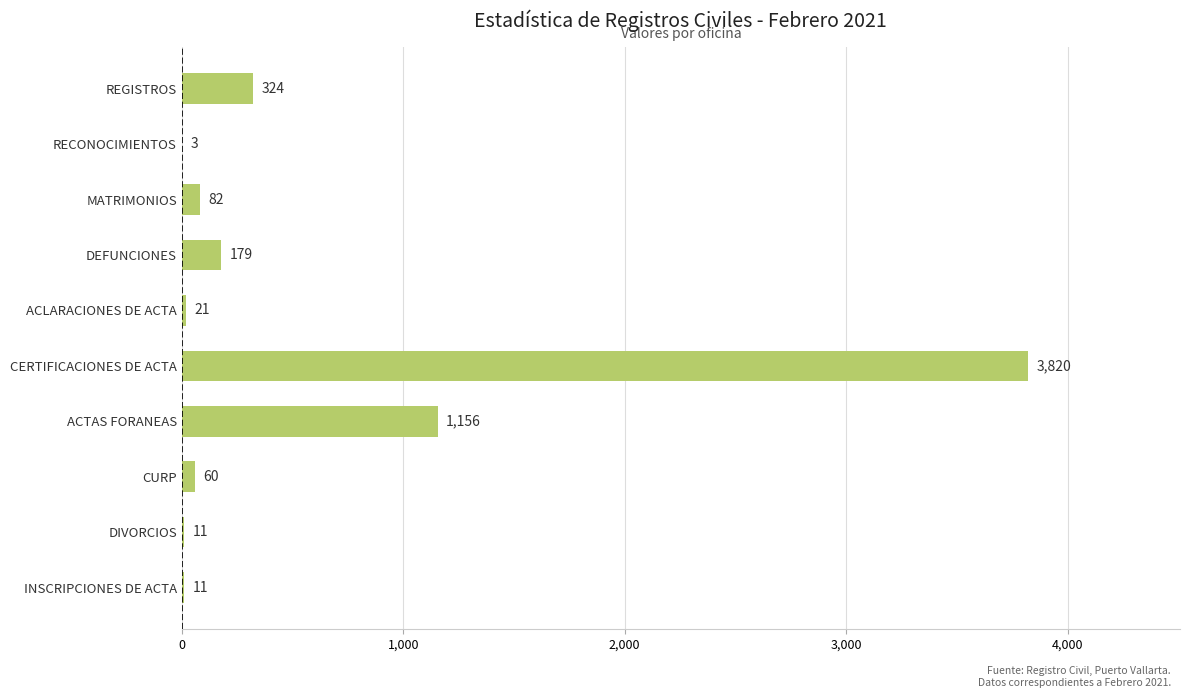

Reading top to bottom, transcribe all the data shown in this chart.

REGISTROS=324	RECONOCIMIENTOS=3	MATRIMONIOS=82	DEFUNCIONES=179	ACLARACIONES DE ACTA=21	CERTIFICACIONES DE ACTA=3820	ACTAS FORANEAS=1156	CURP=60	DIVORCIOS=11	INSCRIPCIONES DE ACTA=11